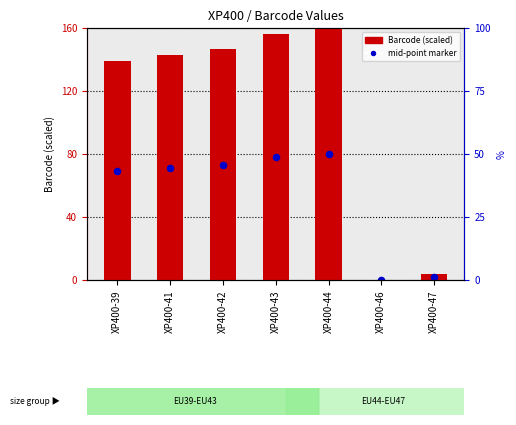

Which series has the largest Y range (max minus min)?

Barcode (normalized)